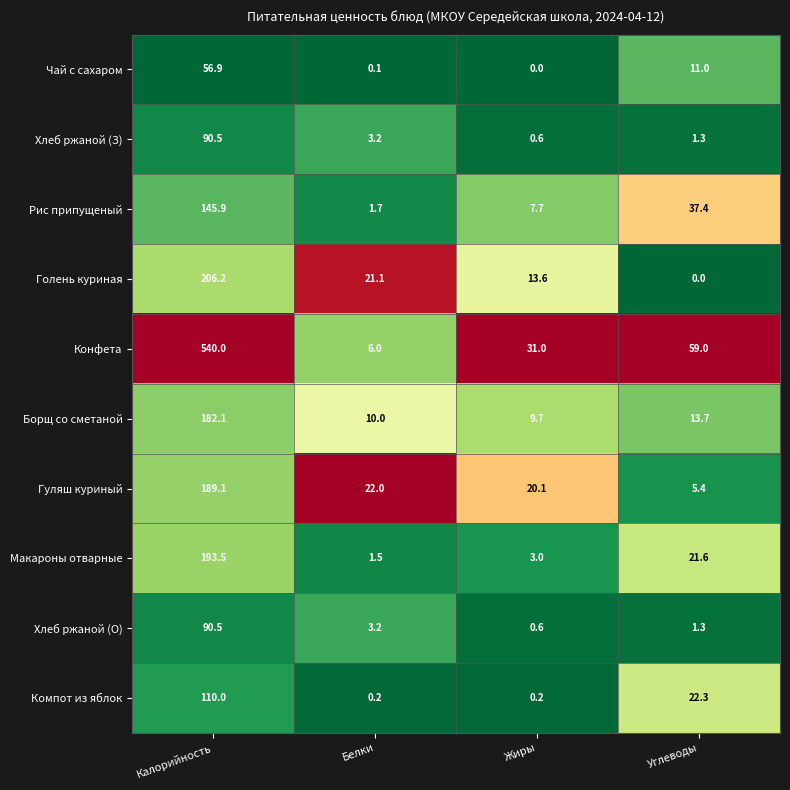

Which category has the lowest value in the Борщ со сметаной series?

Жиры